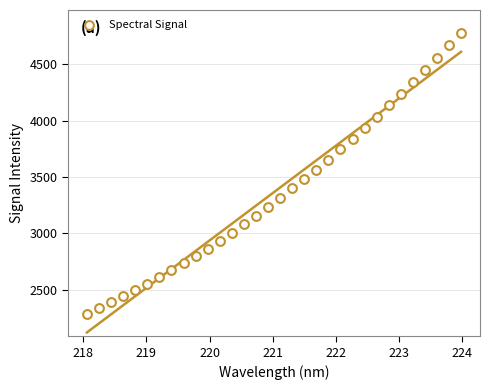

What is the range of X values (max minus min)?

5.9